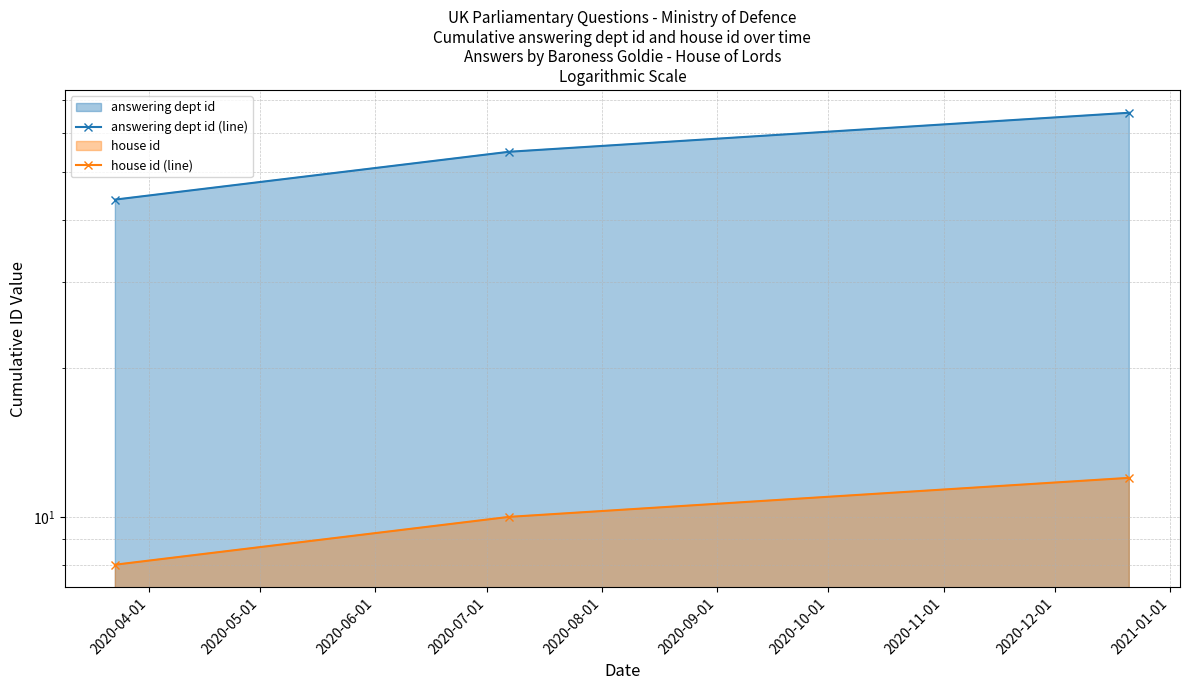

Which series has the largest total across all categories?

answering dept id (line)